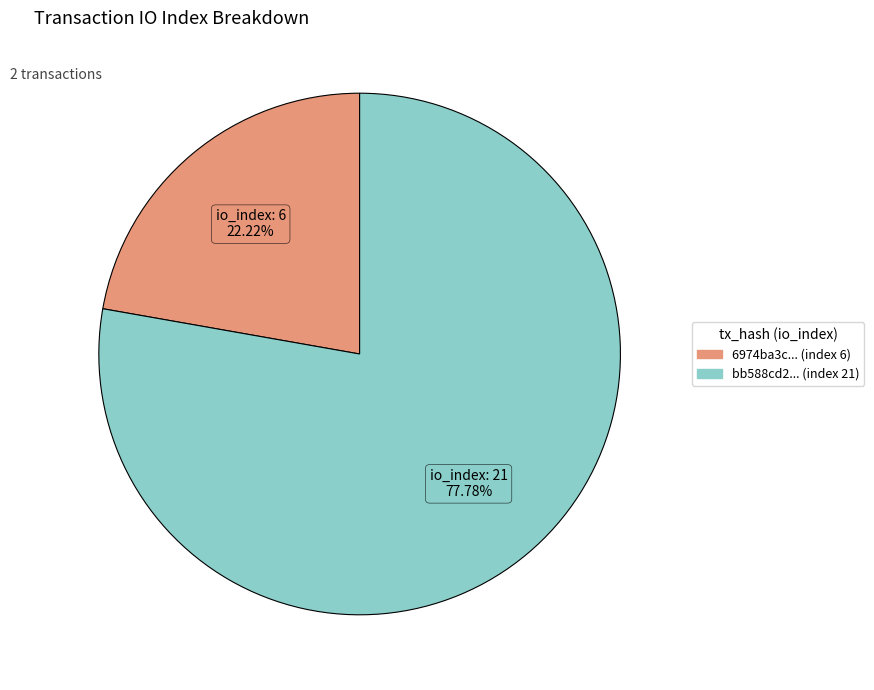

Is there any slice that represents more than half of the pie?

Yes